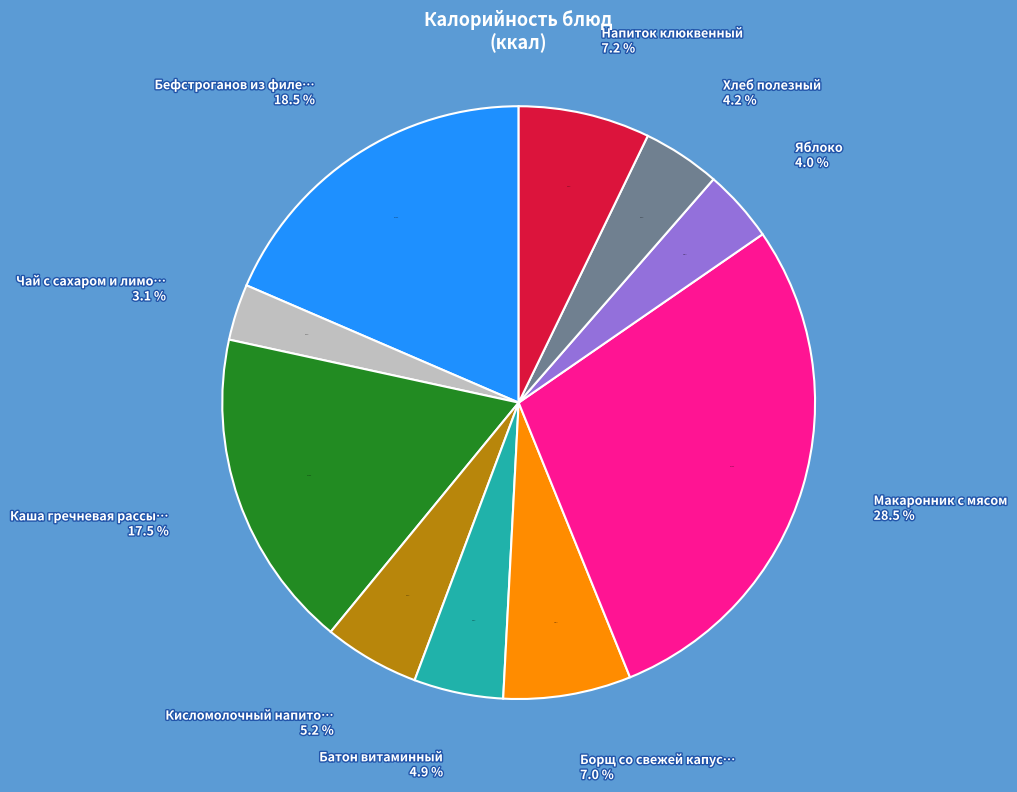

To the nearest percent, what is the difference between the largest and smallest slice percentages?

25%